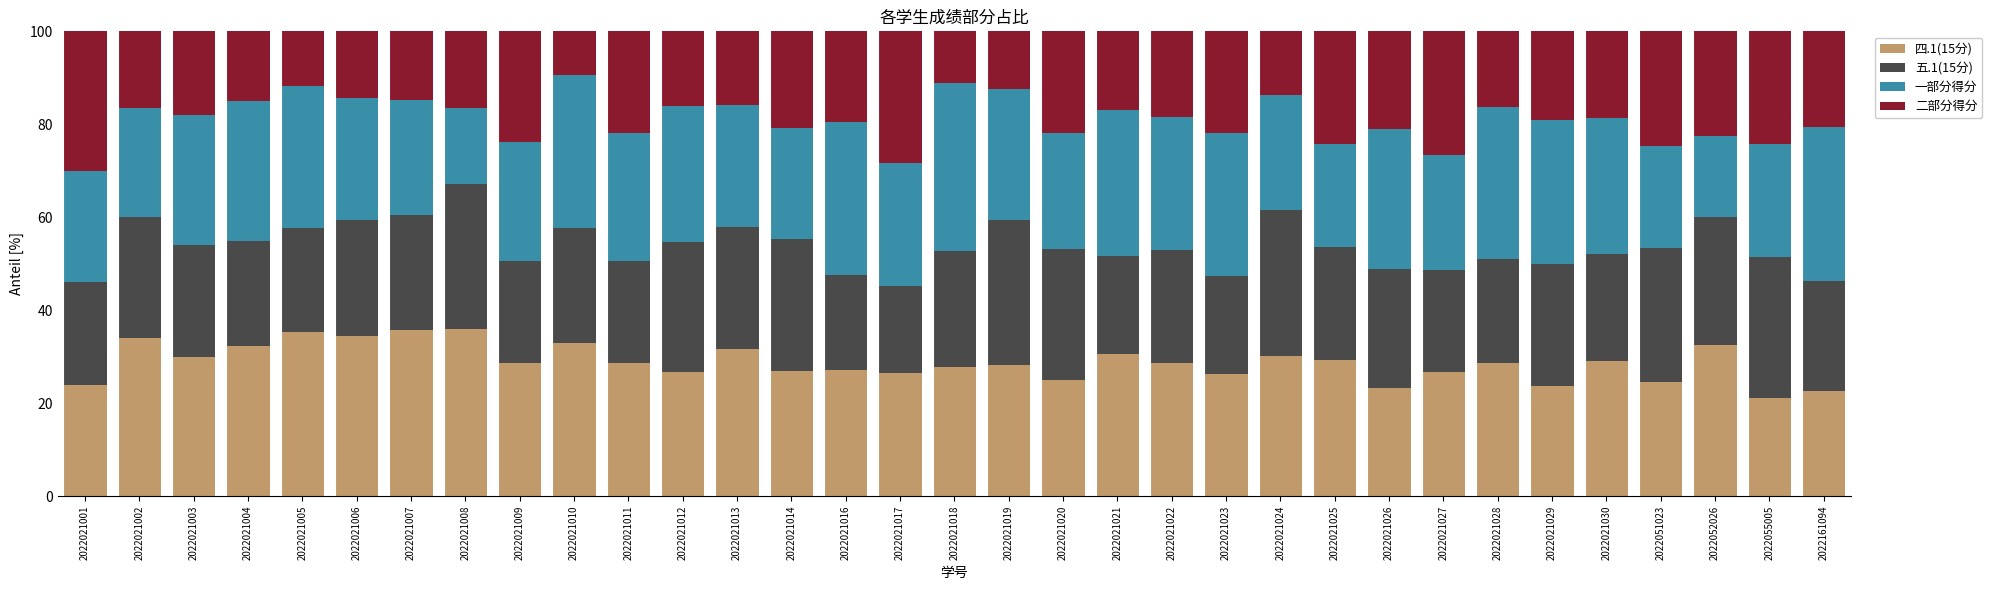

The value of 四.1(15分) at 2022021030 is 29.2. True or false?

True